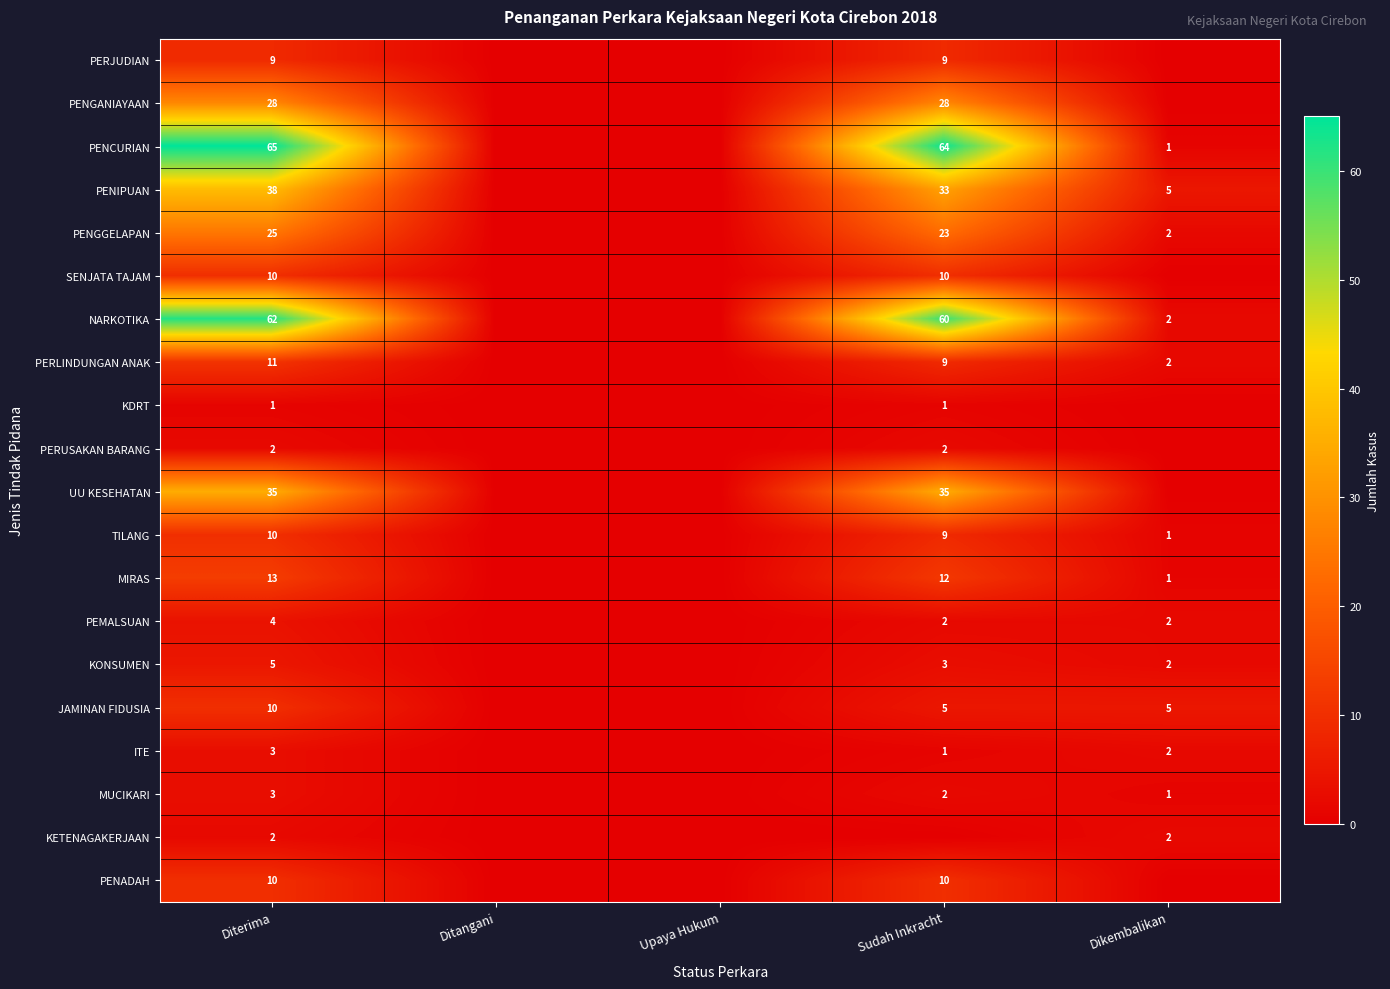

Which series has the largest total across all categories?

PENCURIAN